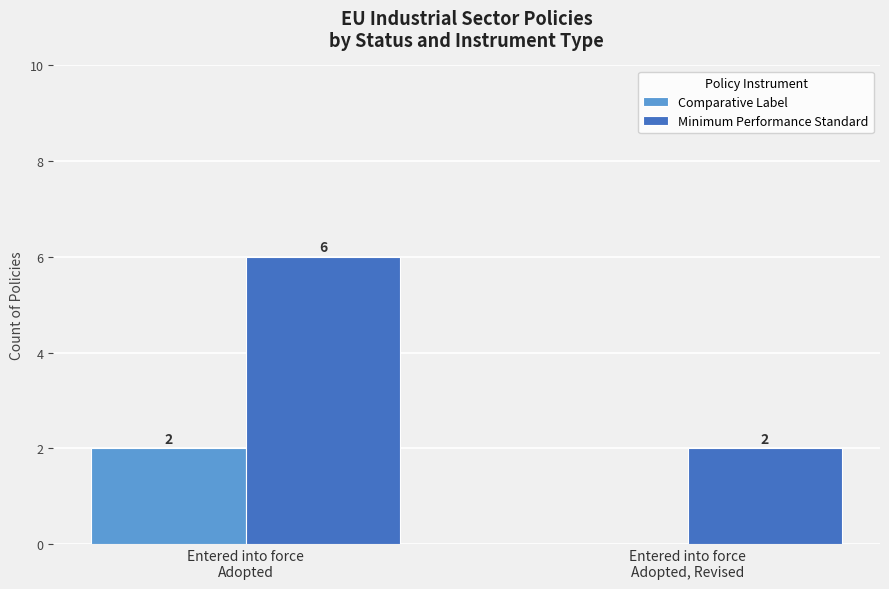

Which series changed the most between Entered into force
Adopted and Entered into force
Adopted, Revised?

Minimum Performance Standard